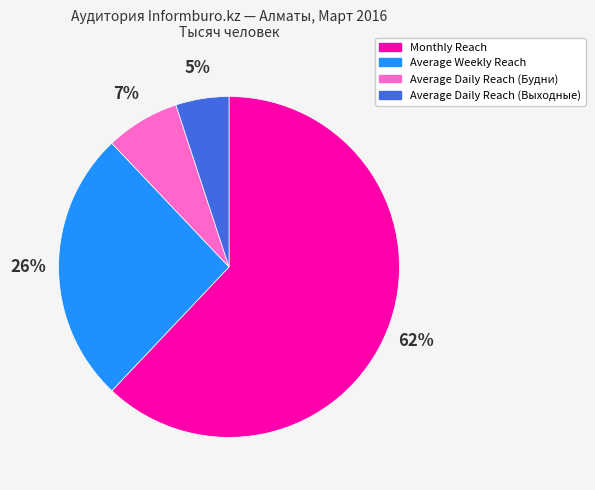

To the nearest percent, what is the difference between the largest and smallest slice percentages?

57%